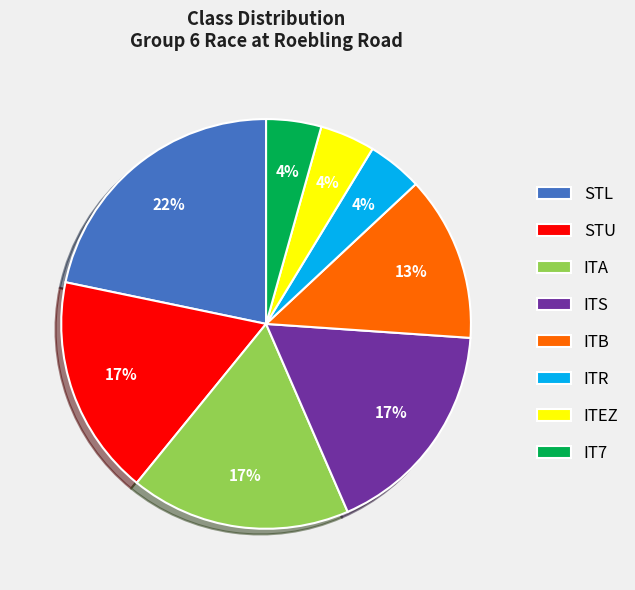

Do STU and ITR together represent more than half of the pie?

No